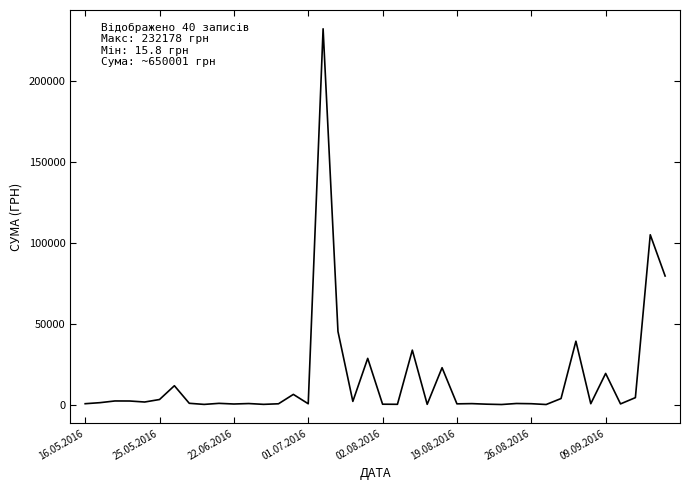

What is the maximum value shown in the chart?

232178.0